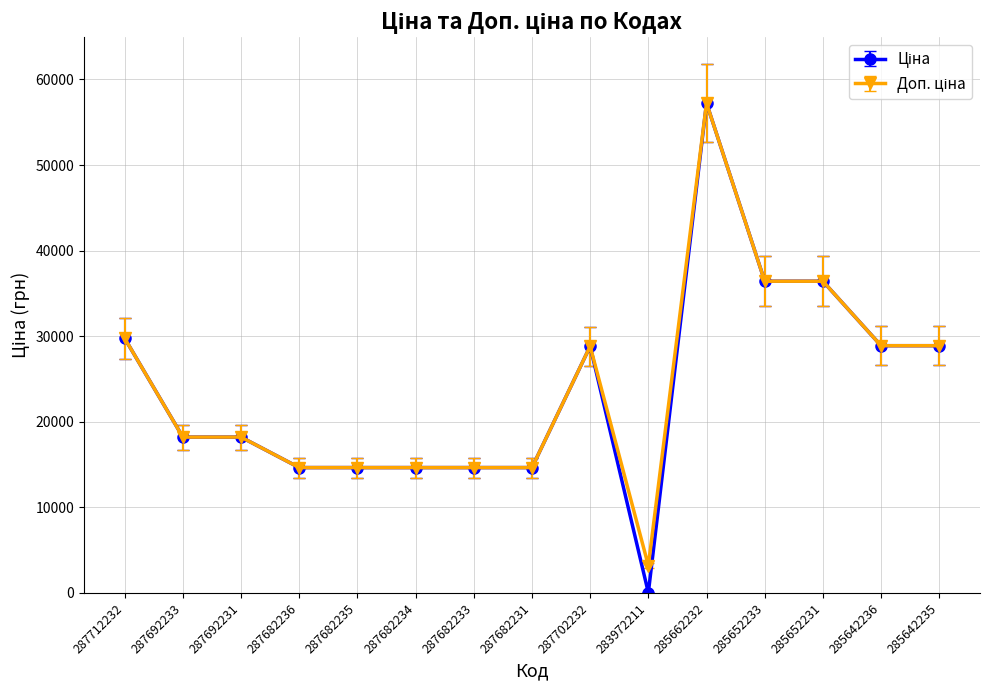

Which category has the highest value across all series?

285662232